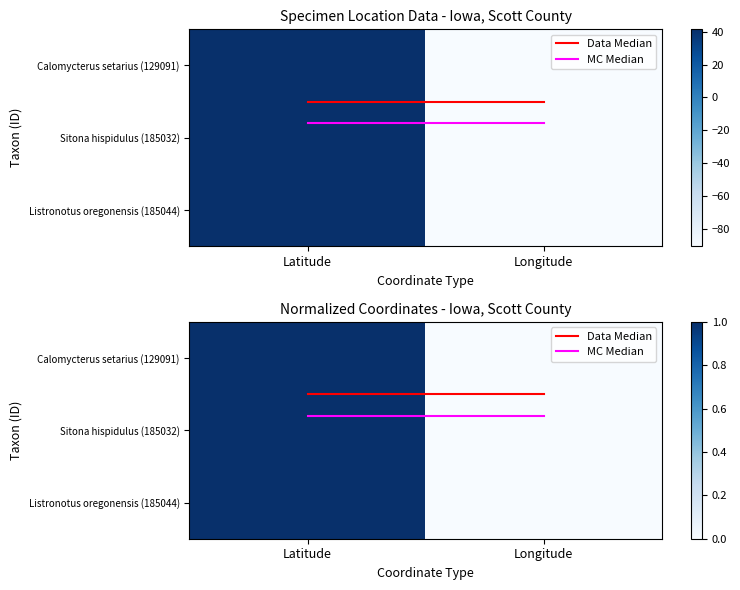

What is the difference between the highest and lowest values at Latitude?

0.5